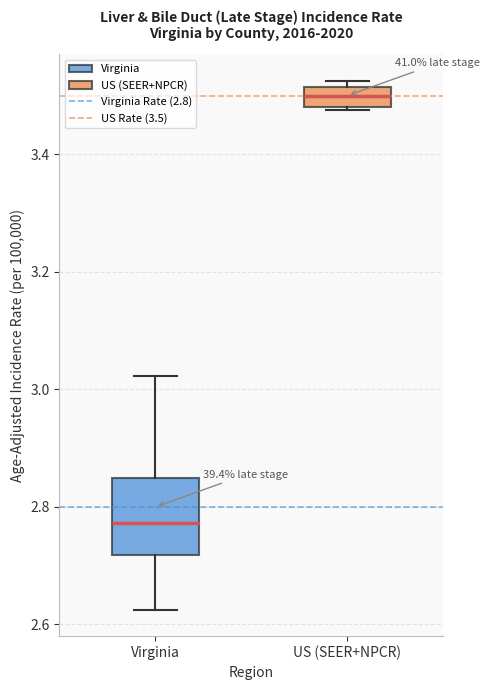

Where does the median line of the box for Virginia sit on the y-axis? The values are not printed on the chart, so give them approximately, as read against the axis.

2.78